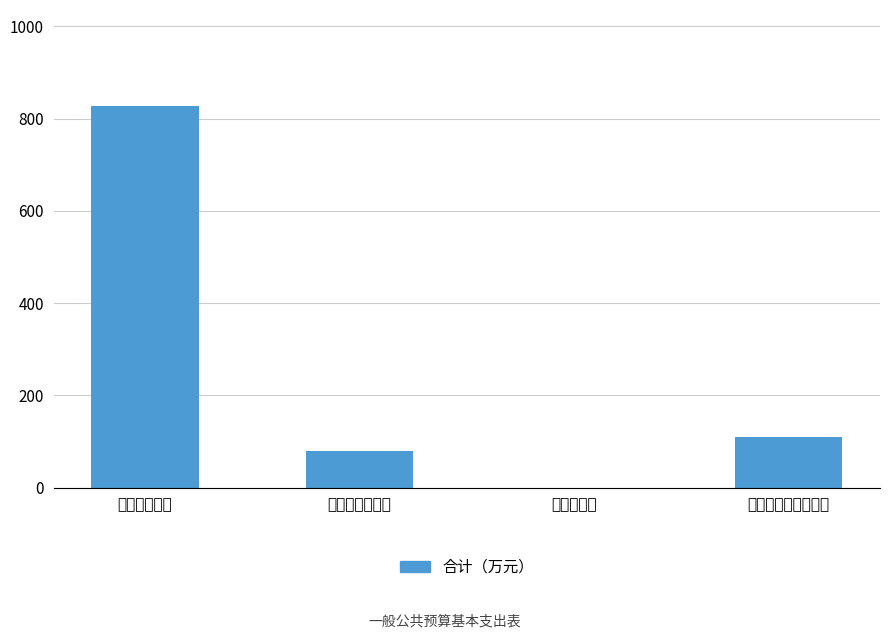

What is the ratio of the value at 商品和服务支出 to the value at 工资福利支出?

0.1